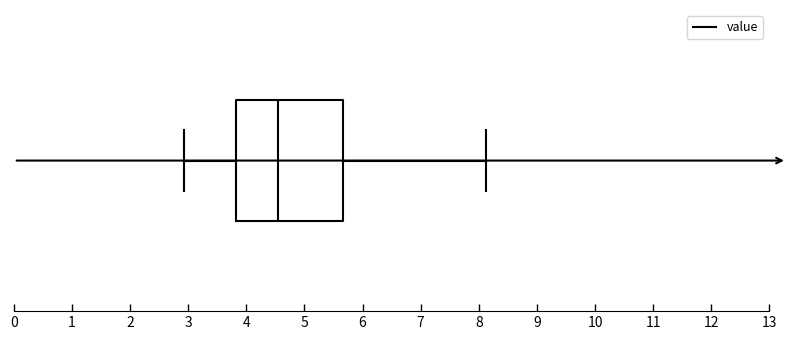

Transcribe this box plot: give where the median line is, the range the box spans, and where the two whiskers end, as read against the x-axis. The values are not printed on the chart, so give them approximately, as read against the axis.

median 4.5, box 3.8 to 5.7, whiskers 2.9 to 8.1